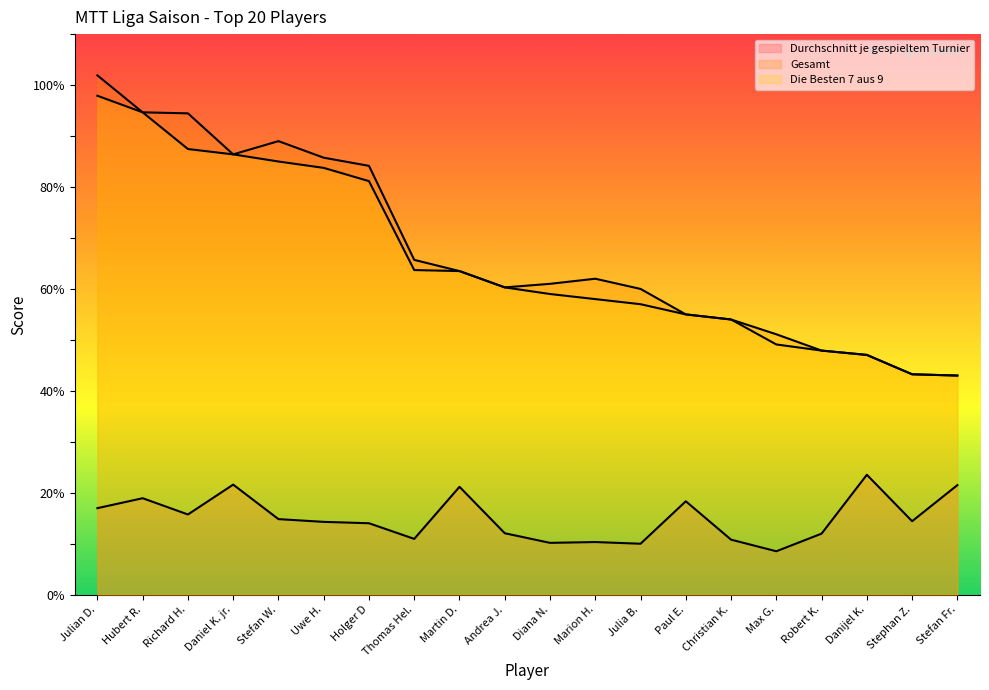

Read the Gesamt value at Diana N..

61.0